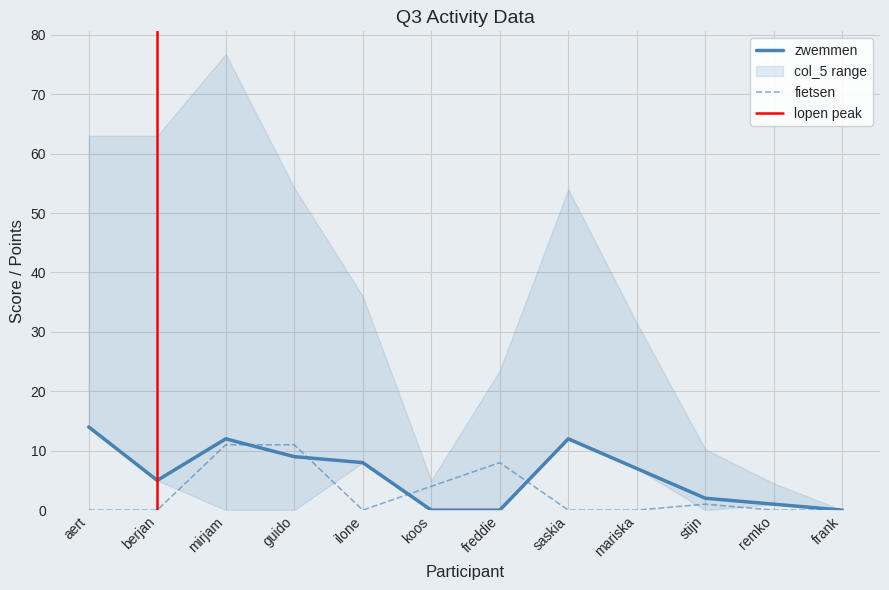

How many lines are shown in the chart?

2